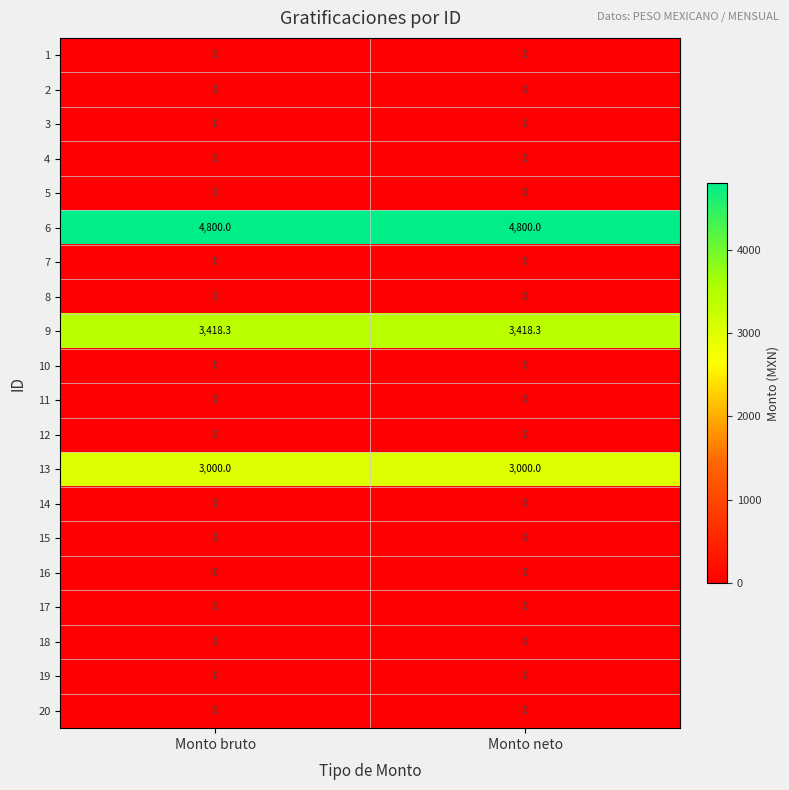

What is the maximum value shown in the chart?

4800.0